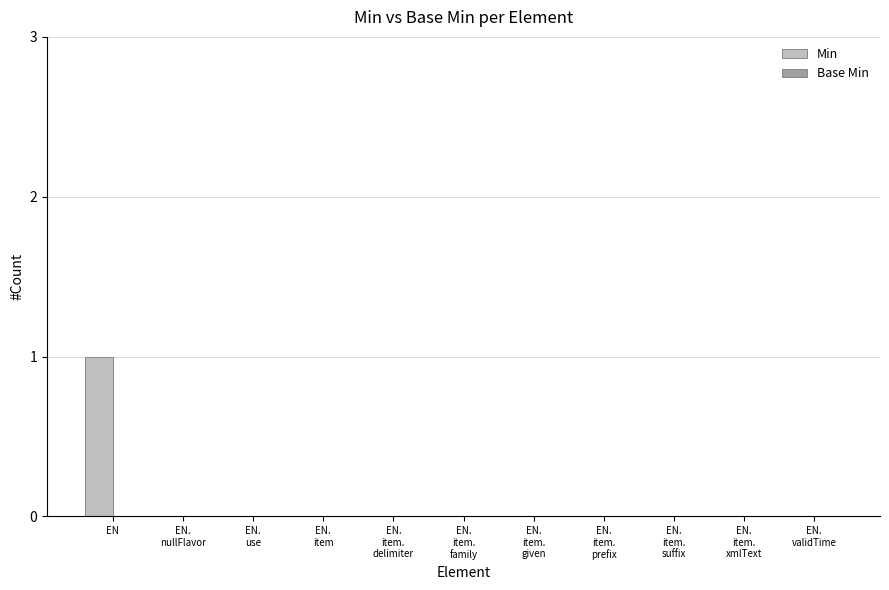

Which label corresponds to the largest value in the chart?

EN